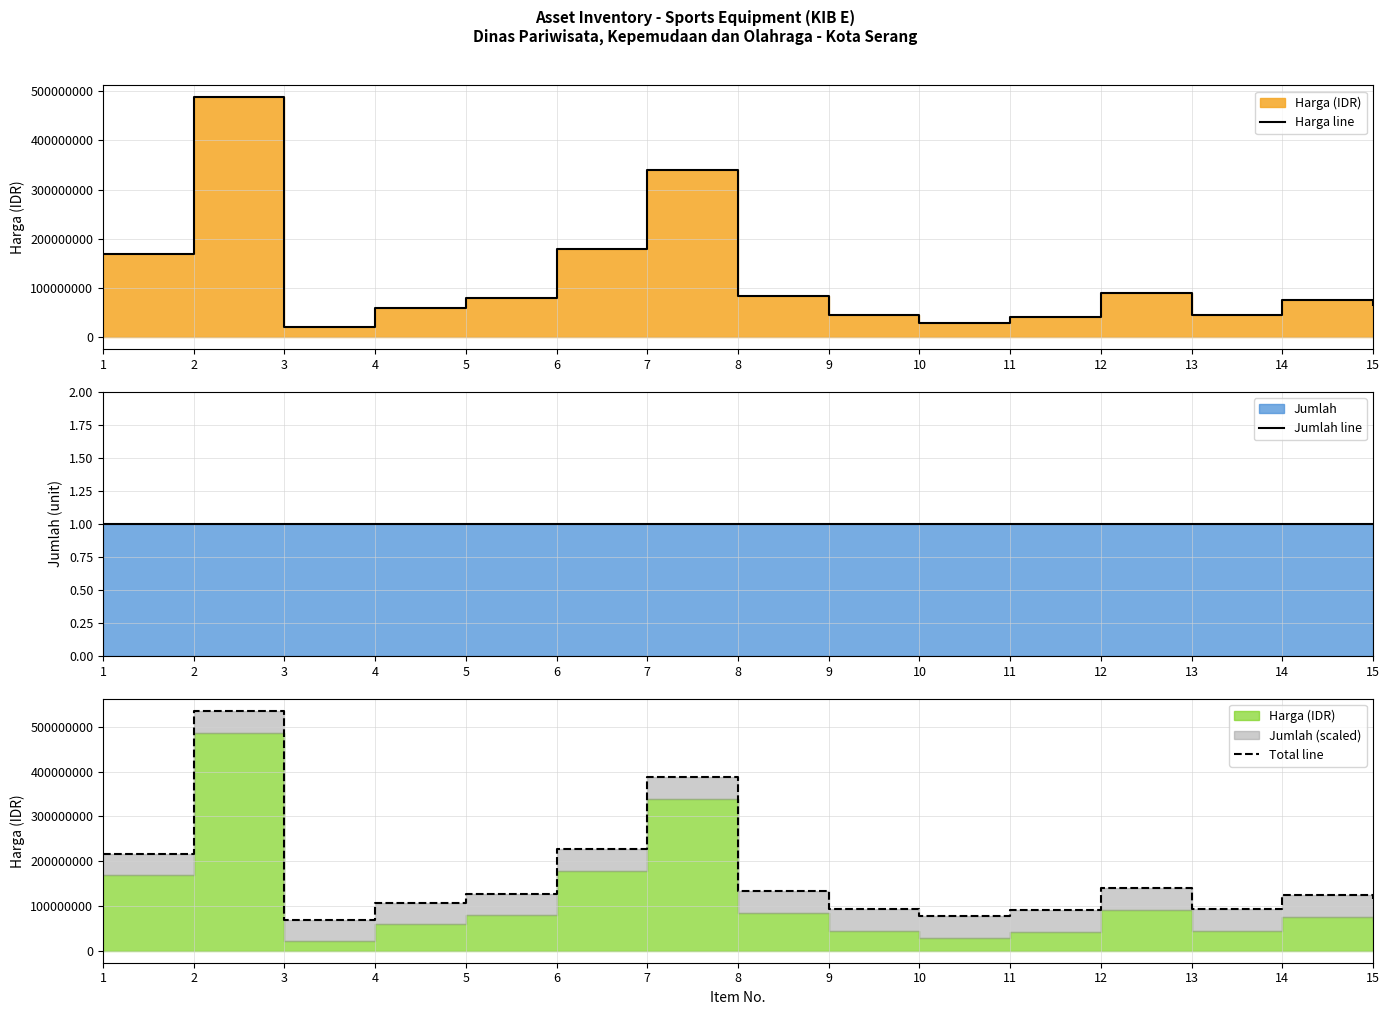

What is the value of the Total line point at the 10th from the left?

78187500